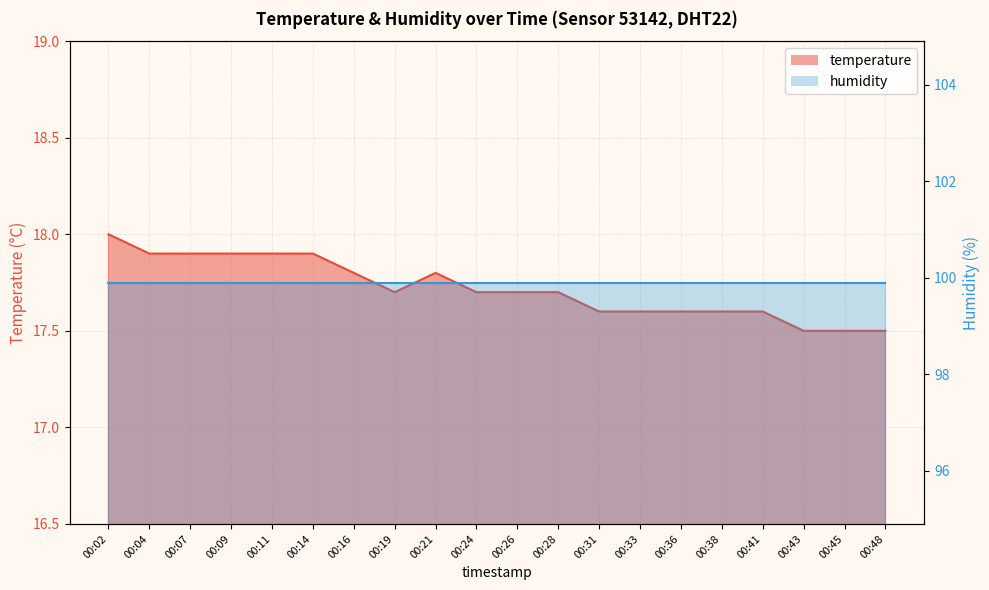

List the labels in order of value, largest first.

00:02, 00:04, 00:07, 00:09, 00:11, 00:14, 00:16, 00:21, 00:19, 00:24, 00:26, 00:28, 00:31, 00:33, 00:36, 00:38, 00:41, 00:43, 00:45, 00:48